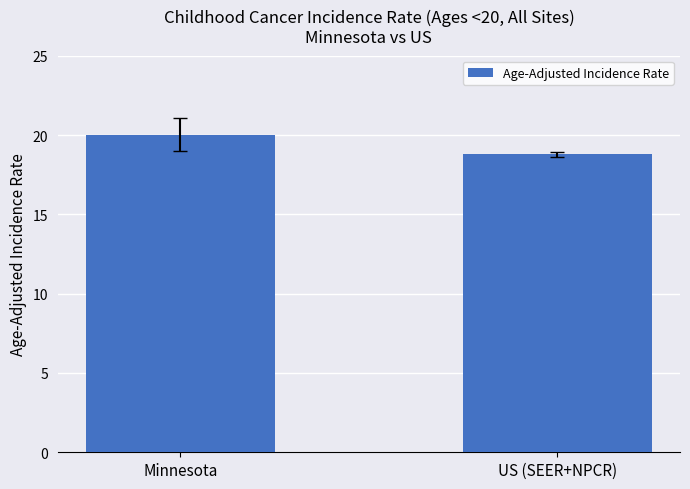

What is the difference between the values at Minnesota and US (SEER+NPCR)?

1.2